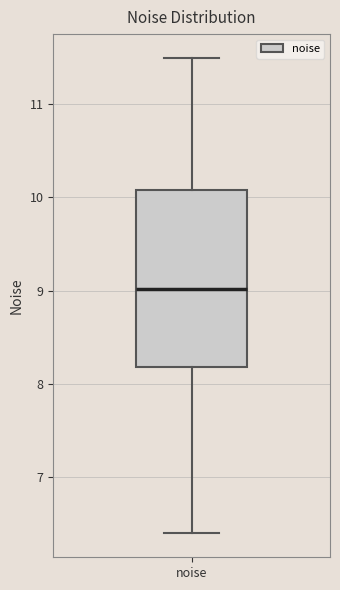

Read this box plot against the y-axis: the position of the median line, the range covered by the box, and the ends of both whiskers. The values are not printed on the chart, so give them approximately, as read against the axis.

median 9.0, box 8.2 to 10.1, whiskers 6.4 to 11.5